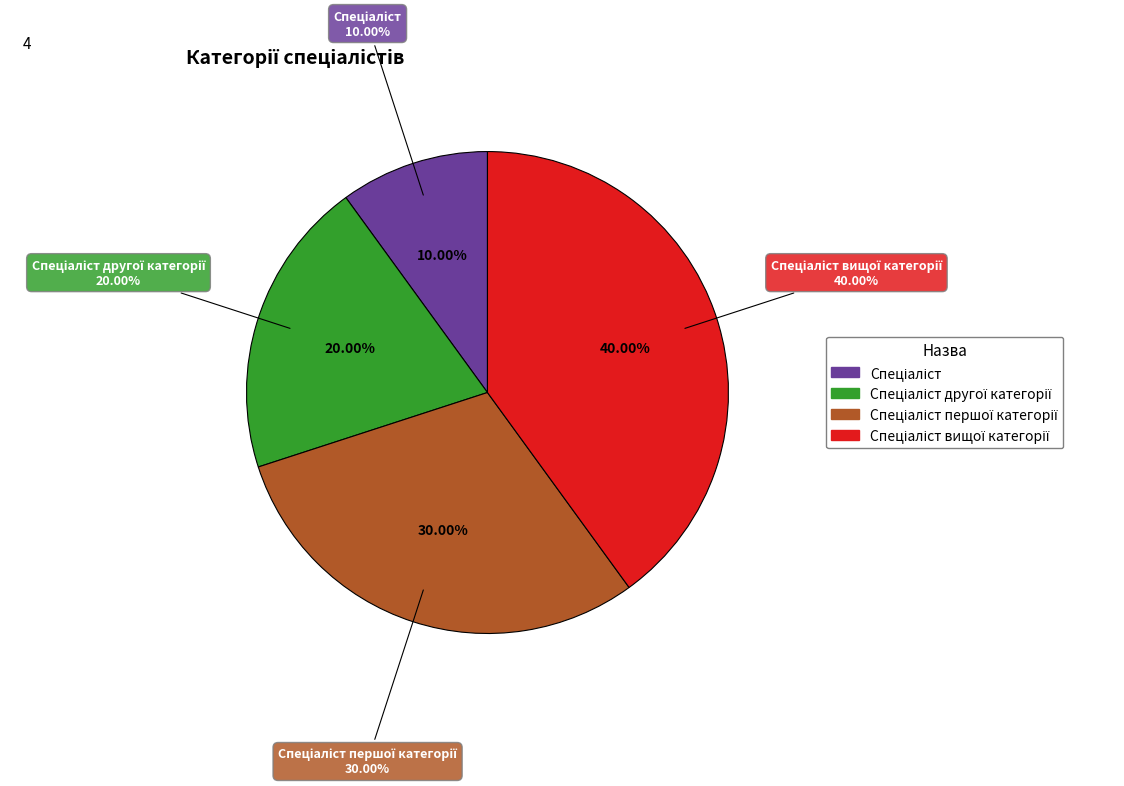

Which slice is the smallest?

Спеціаліст